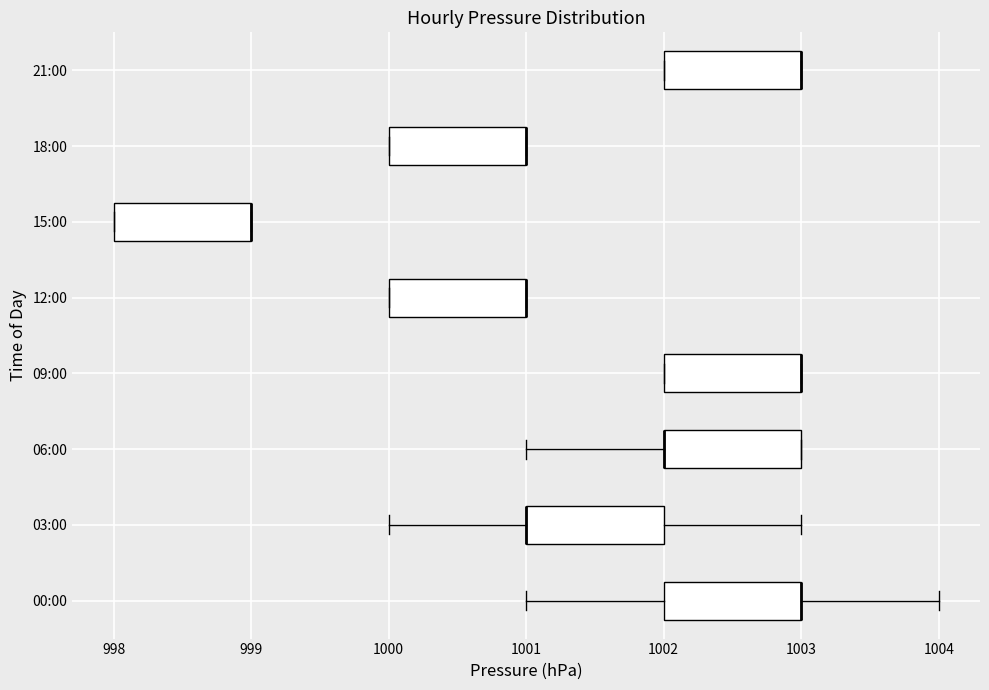

Reading bottom to top, read every box against the x-axis: the position of its median line, the range the box covers, and the ends of its whiskers. The values are not printed on the chart, so give them approximately, as read against the axis.

00:00: median 1003 (drawn on the box's right edge), box 1002 to 1003, whiskers 1001 to 1004
03:00: median 1001 (drawn on the box's left edge), box 1001 to 1002, whiskers 1000 to 1003
06:00: median 1002 (drawn on the box's left edge), box 1002 to 1003, whiskers 1001 to 1003
09:00: median 1003 (drawn on the box's right edge), box 1002 to 1003, whiskers 1002 to 1003
12:00: median 1001 (drawn on the box's right edge), box 1000 to 1001, whiskers 1000 to 1001
15:00: median 999 (drawn on the box's right edge), box 998 to 999, whiskers 998 to 999
18:00: median 1001 (drawn on the box's right edge), box 1000 to 1001, whiskers 1000 to 1001
21:00: median 1003 (drawn on the box's right edge), box 1002 to 1003, whiskers 1002 to 1003